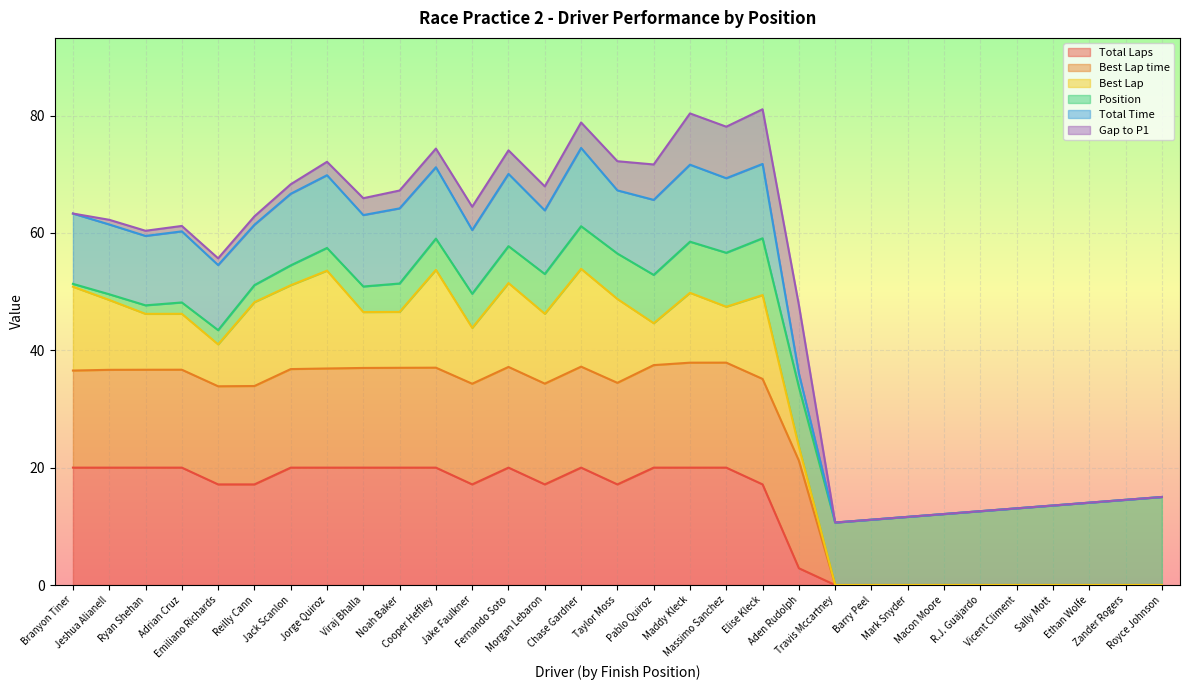

Does the chart display data point markers on the line(s)?

No